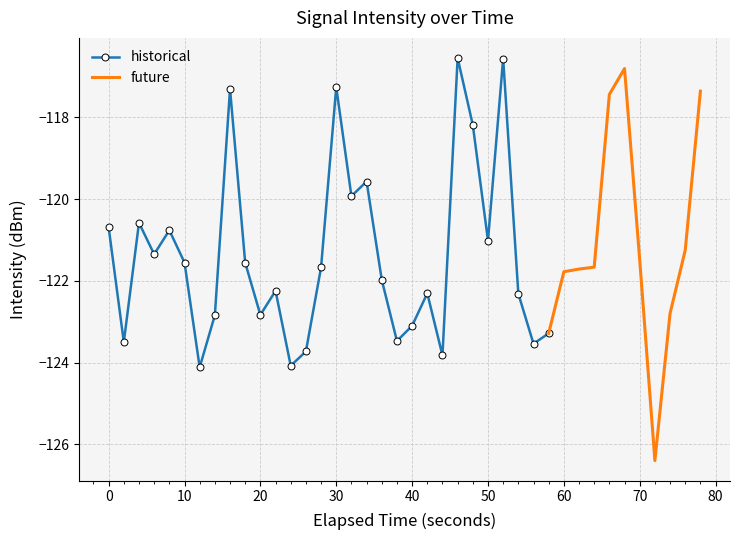

What is the sum of all values?

-4850.4